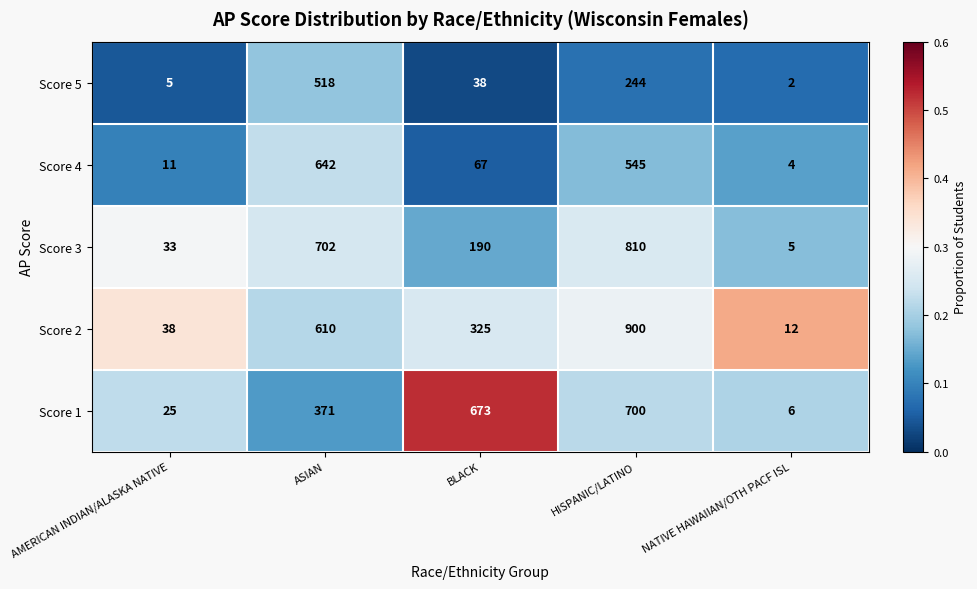

Which label corresponds to the largest value in the chart?

HISPANIC/LATINO